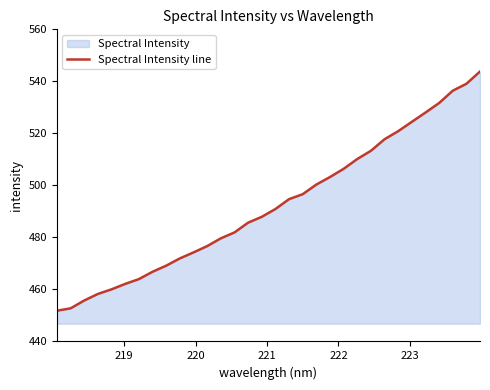

What is the smallest value displayed?

451.8